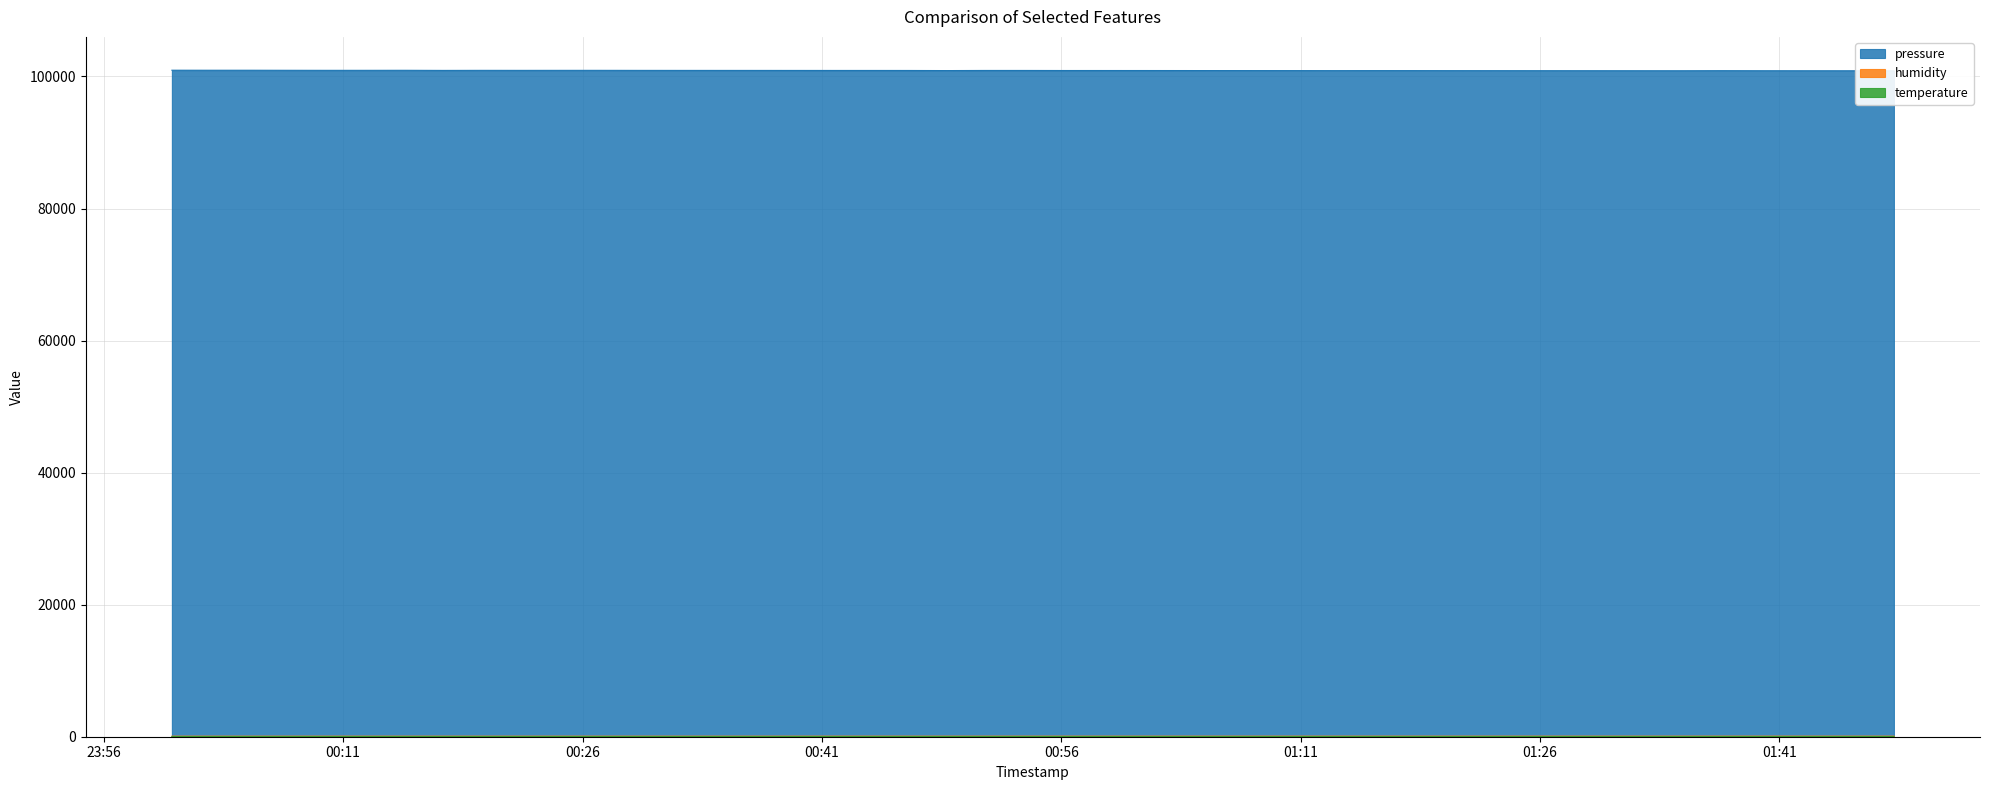

True or false: temperature has more than 1 interior local peaks.

True